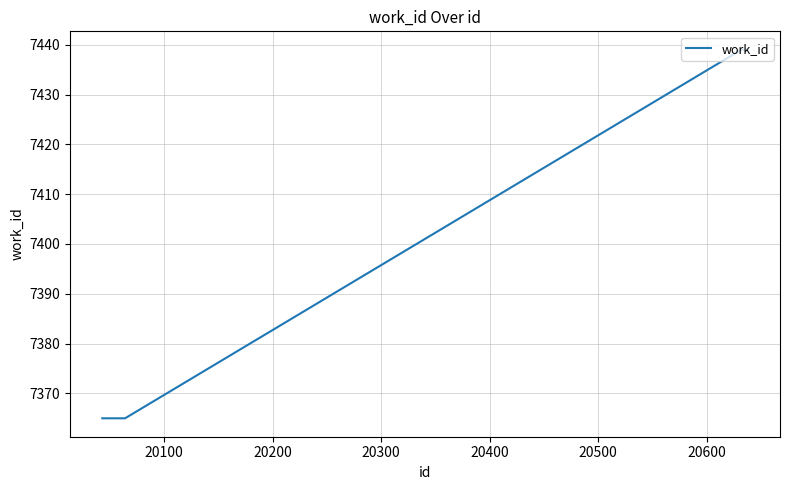

What is the minimum value shown in the chart?

7365